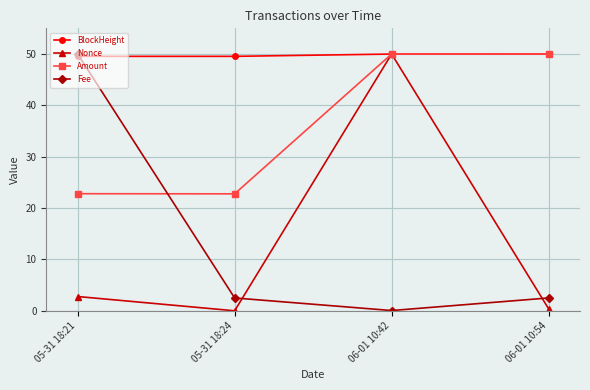

What is the spread (max minus min) of values at 05-31 18:21?

47.2